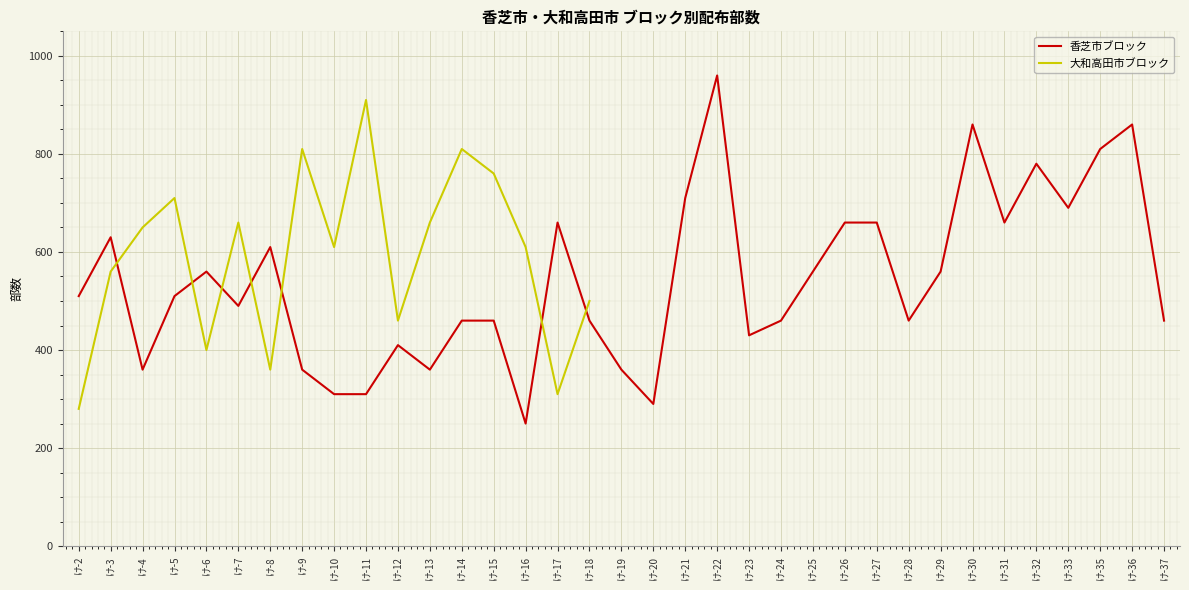

Reading left to right, transcribe all the data shown in this chart.

け-2=510	け-3=630	け-4=360	け-5=510	け-6=560	け-7=490	け-8=610	け-9=360	け-10=310	け-11=310	け-12=410	け-13=360	け-14=460	け-15=460	け-16=250	け-17=660	け-18=460	け-19=360	け-20=290	け-21=710	け-22=960	け-23=430	け-24=460	け-25=560	け-26=660	け-27=660	け-28=460	け-29=560	け-30=860	け-31=660	け-32=780	け-33=690	け-35=810	け-36=860	け-37=460